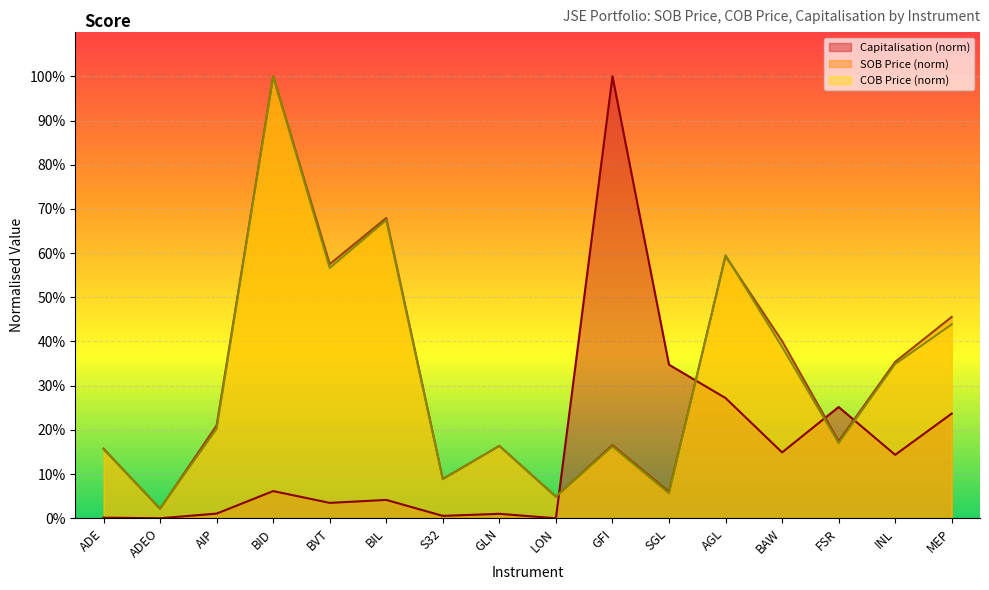

Where do SOB Price and COB Price first cross each other?

ADE and ADEO